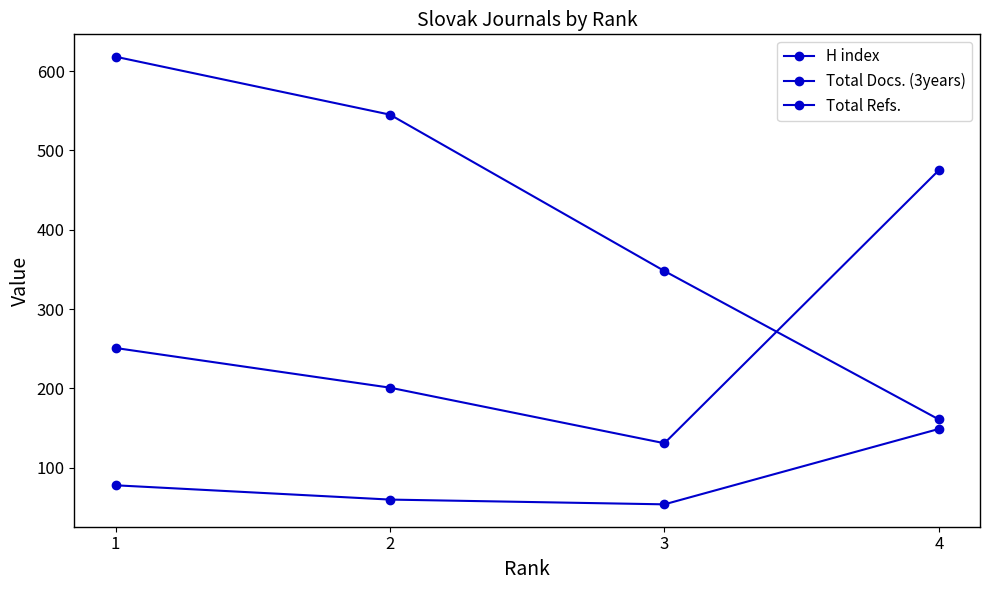

True or false: Total Refs. has a value of 842 at 4.

False